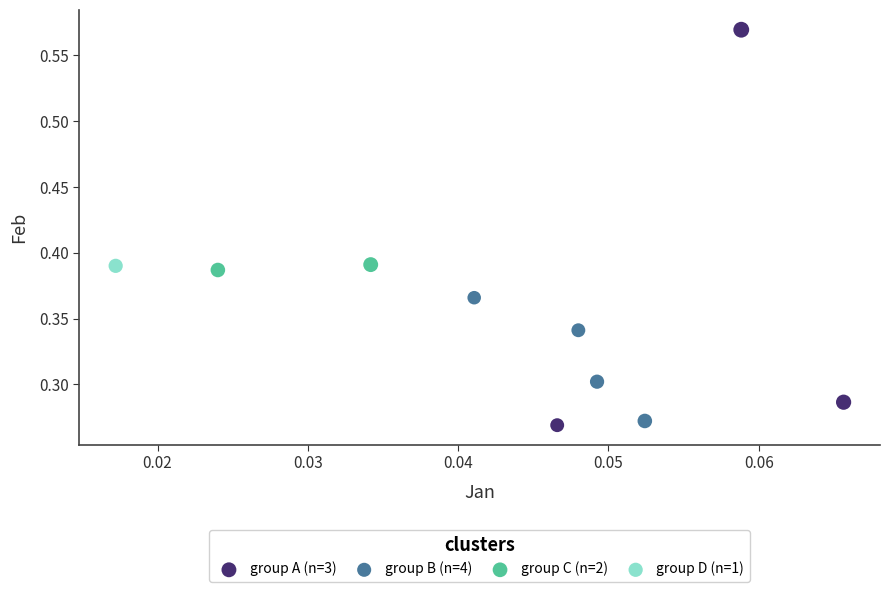

What are all the series names shown in the legend?

group A (n=3), group B (n=4), group C (n=2), group D (n=1)